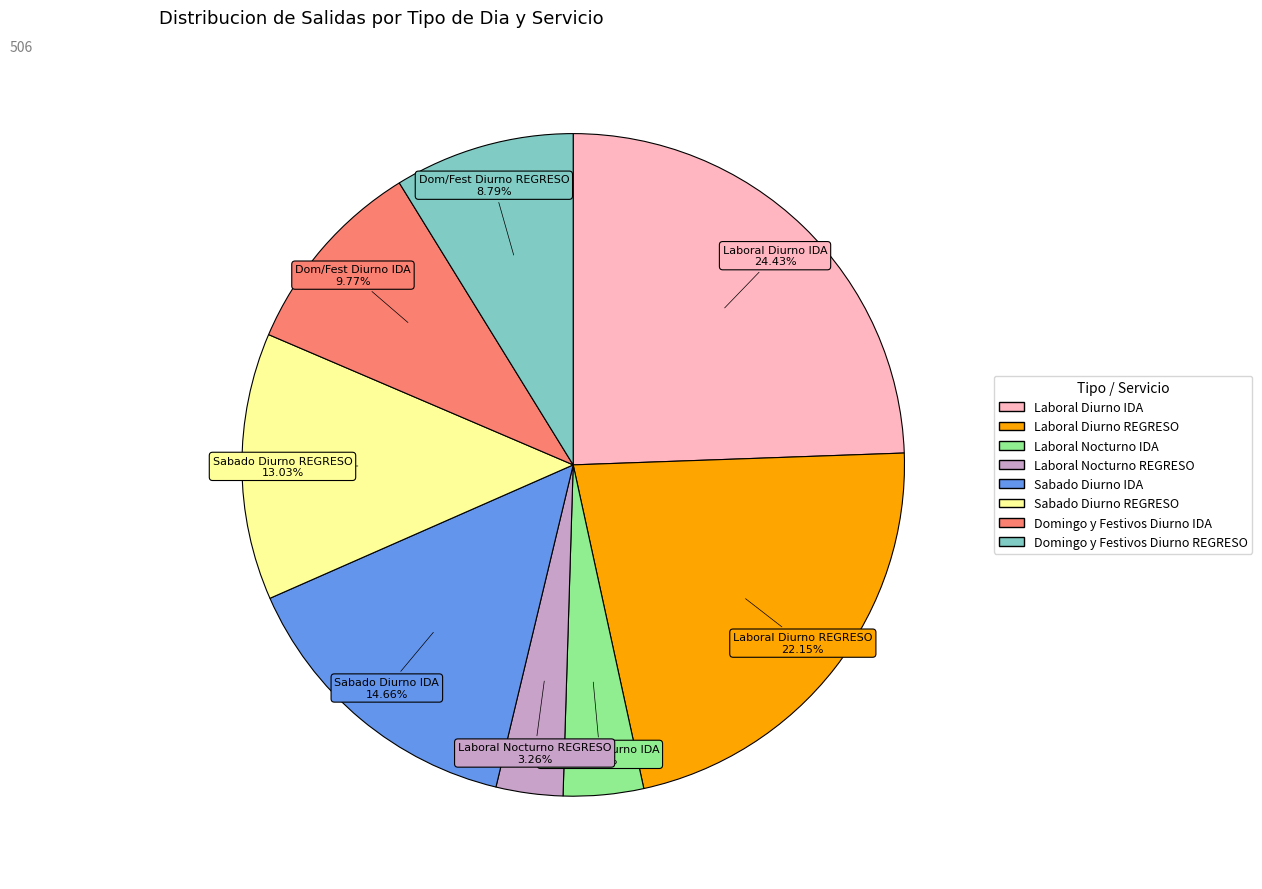

How many slices are in this pie chart?

8